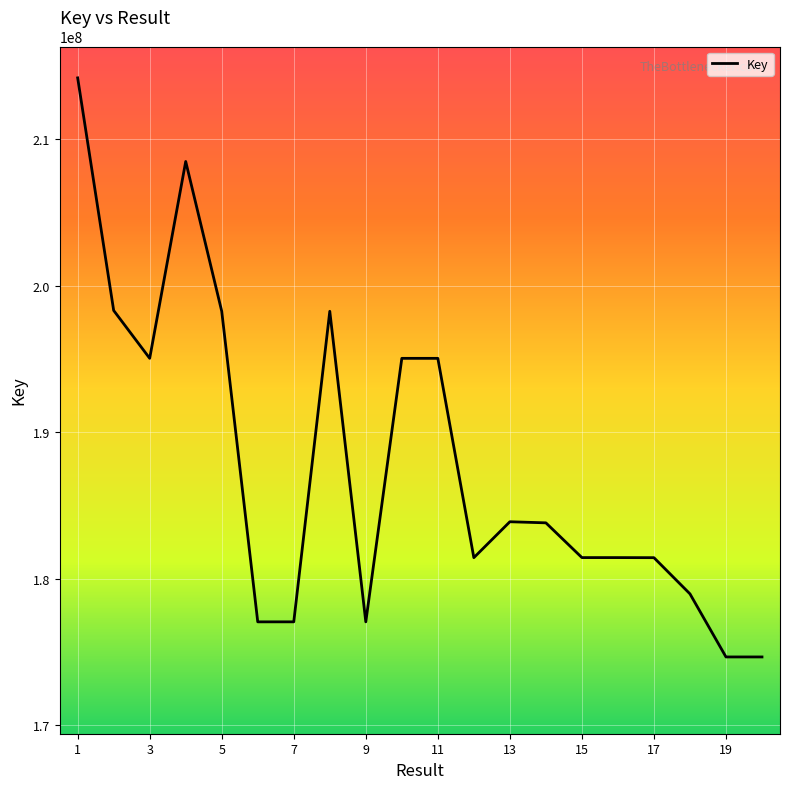

What is the difference between the maximum and minimum values?

39522953